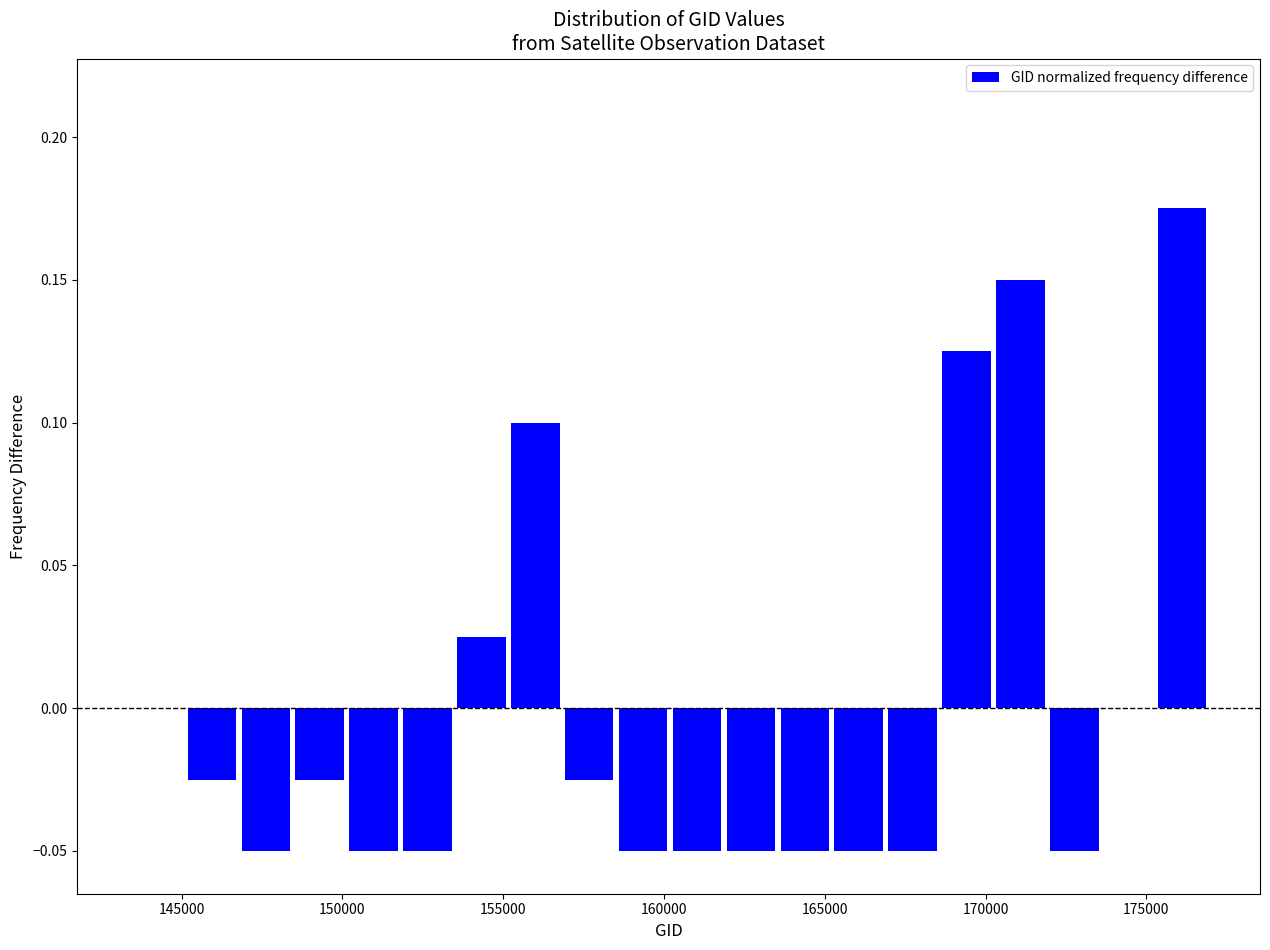

Read against the x-axis, roughly where is the centre of the tallest bar?

176000